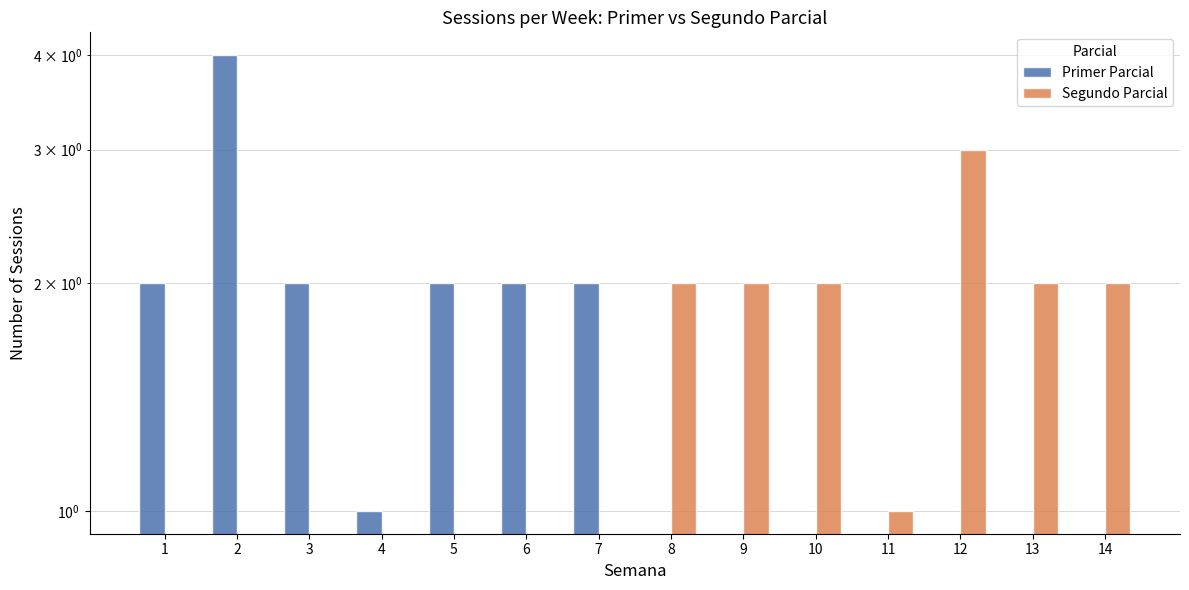

What is the sum of all Segundo Parcial values?

14